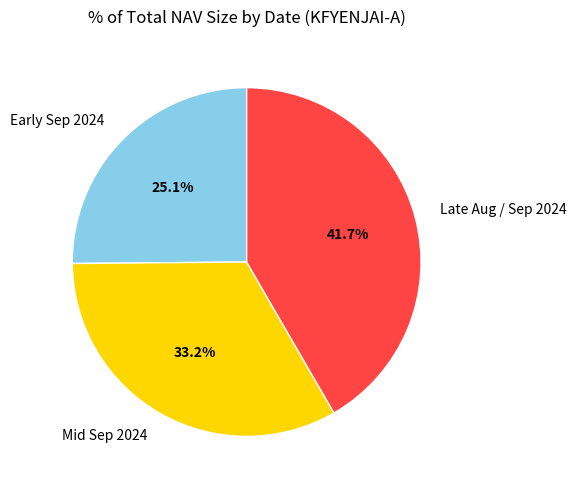

Which has a higher value, Mid Sep 2024 or Early Sep 2024?

Mid Sep 2024